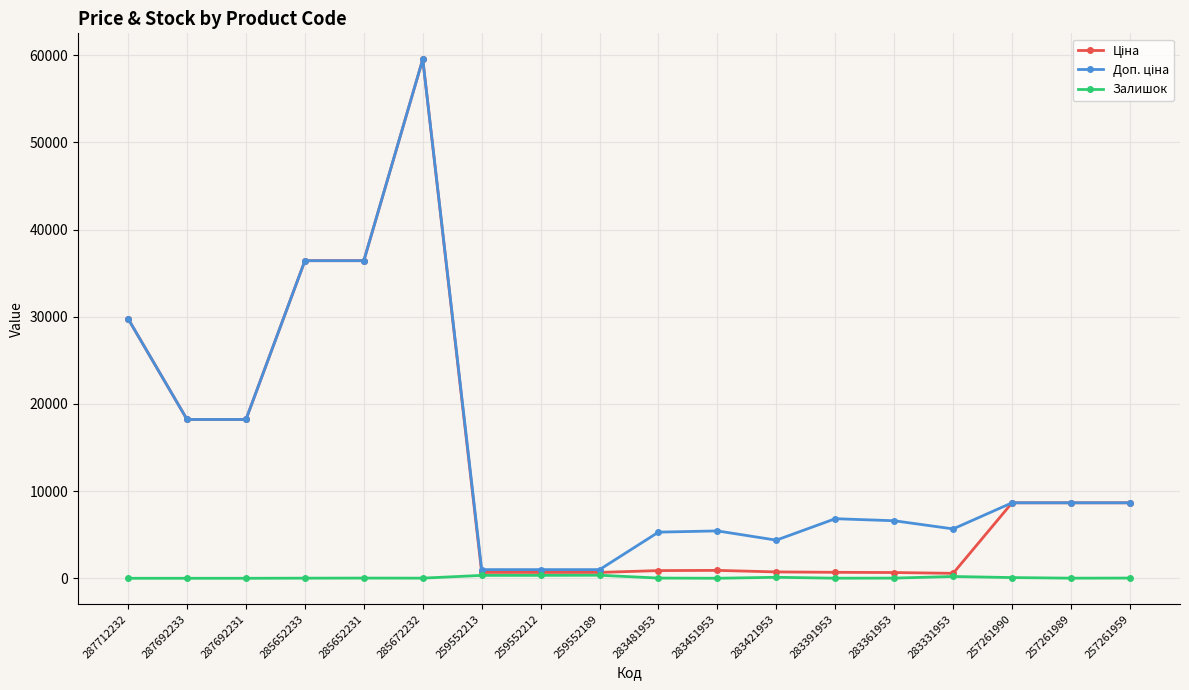

Which category has the highest value across all series?

285672232